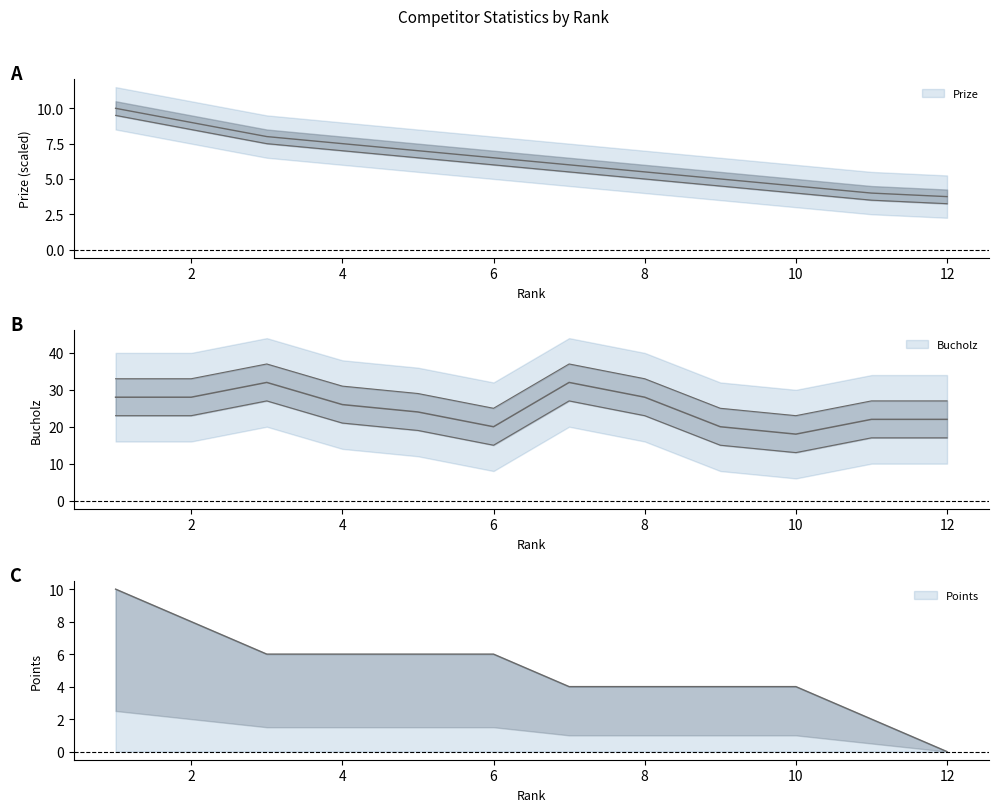

What are all the series names shown in the legend?

Prize, Bucholz, Points